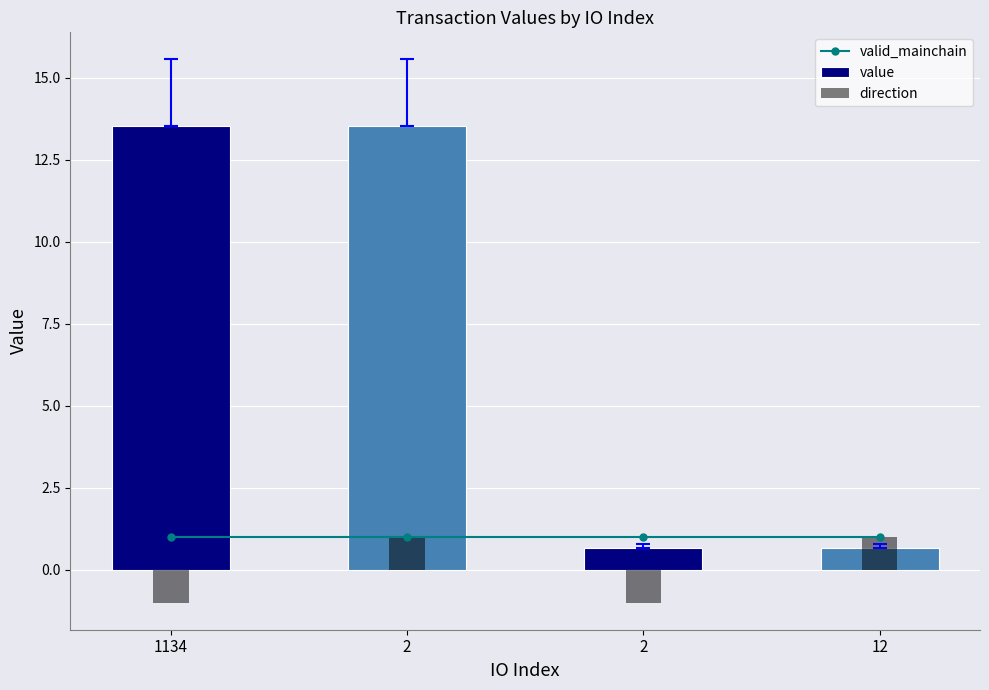

Which series has the widest spread of values?

value